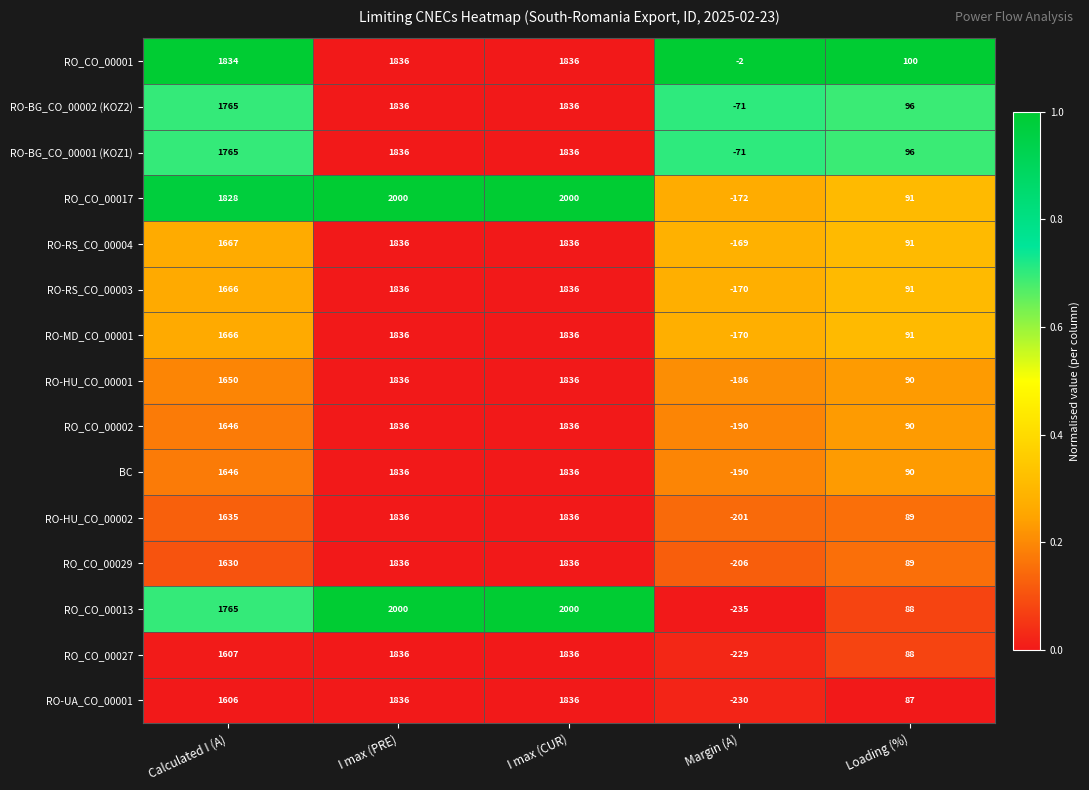

The value of RO-BG_CO_00001 (KOZ1) at Loading (%) is 21. True or false?

False